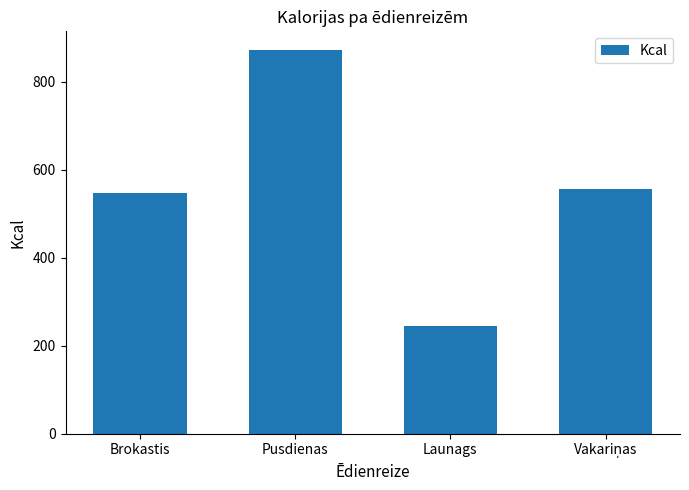

What value does the data have at Brokastis?

548.3